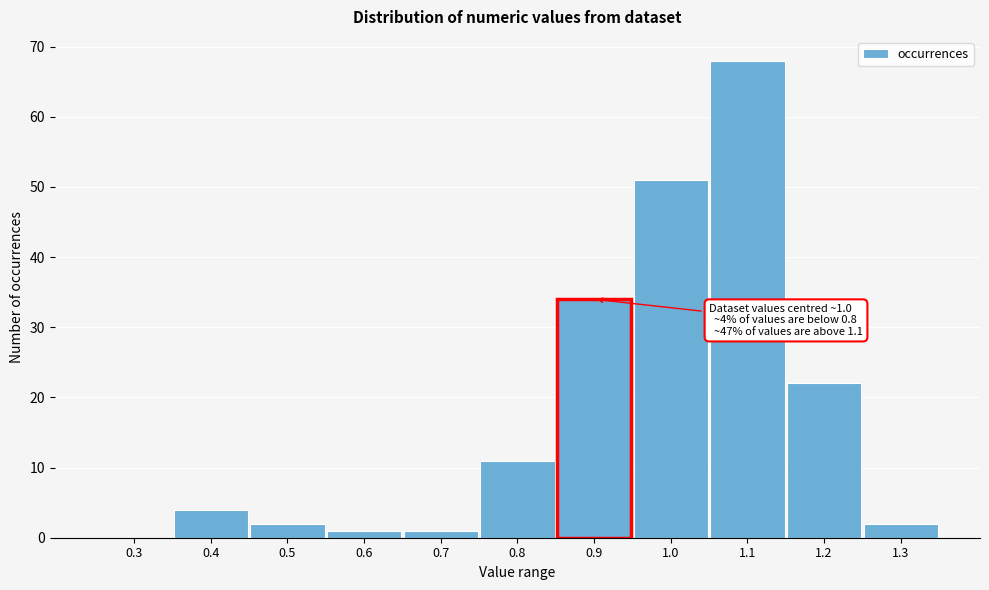

Reading right to left, list all the values displayed in this chart.

1.3=2	1.2=22	1.1=68	1.0=51	0.9=34	0.8=11	0.7=1	0.6=1	0.5=2	0.4=4	0.3=0